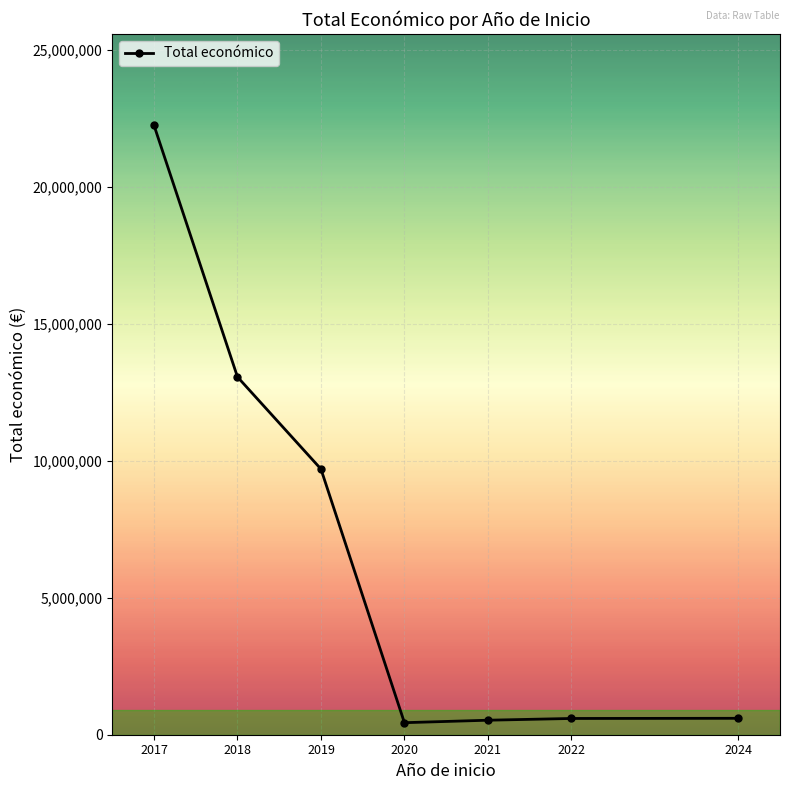

Where does the data first go above 599584?

2017